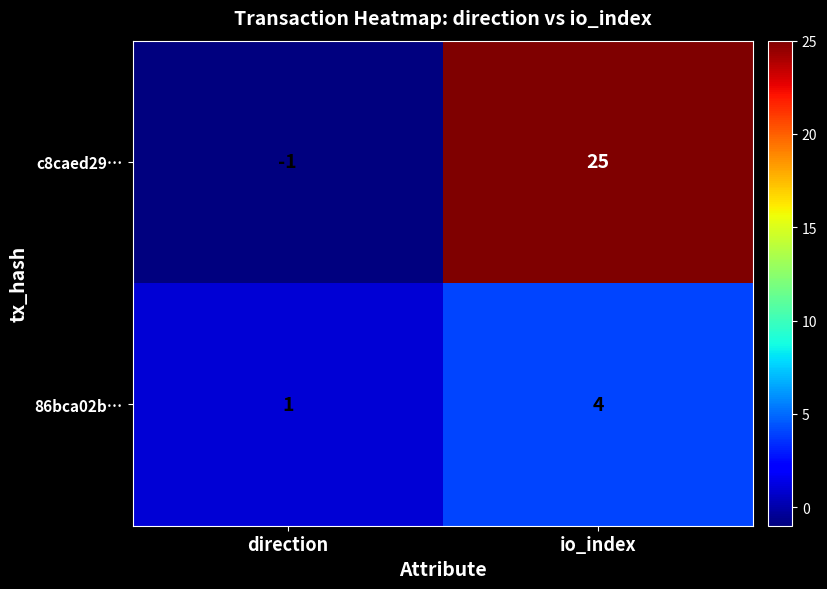

The c8caed29… series shows 0 at direction. True or false?

False